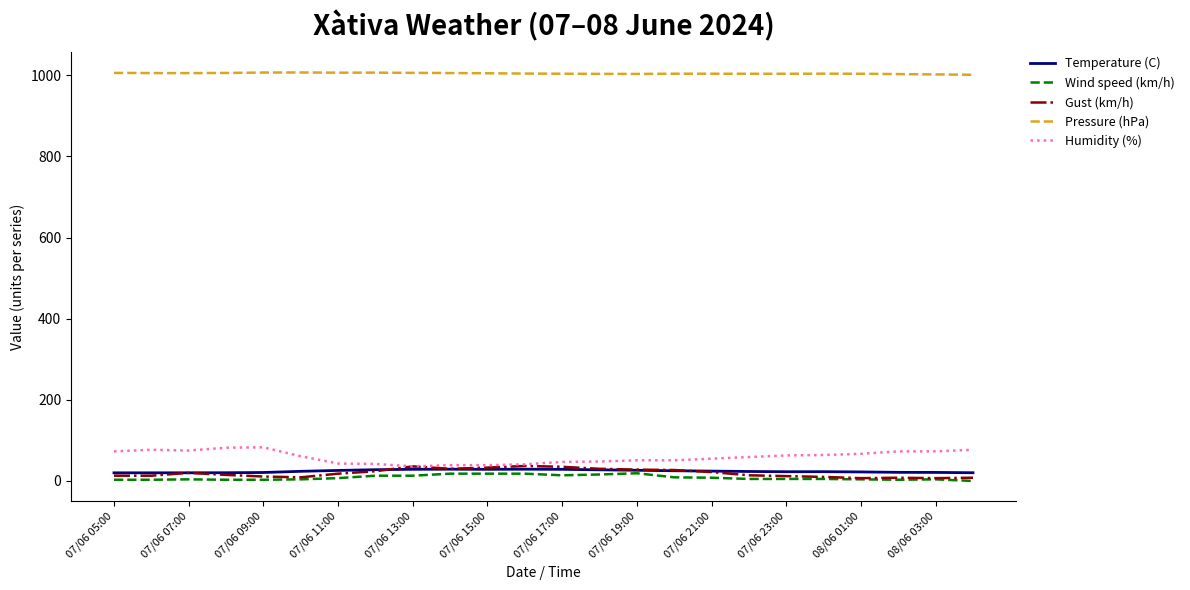

True or false: Pressure (hPa) and Gust (km/h) intersect in this chart.

False